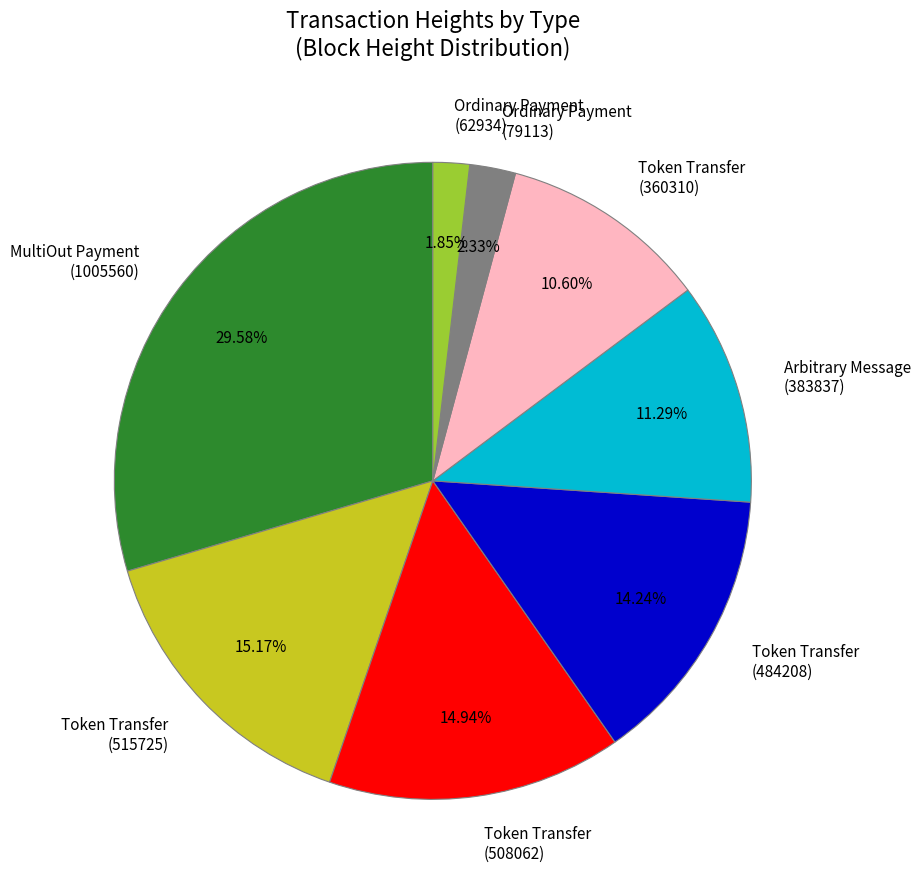

Is there a majority slice in this chart?

No